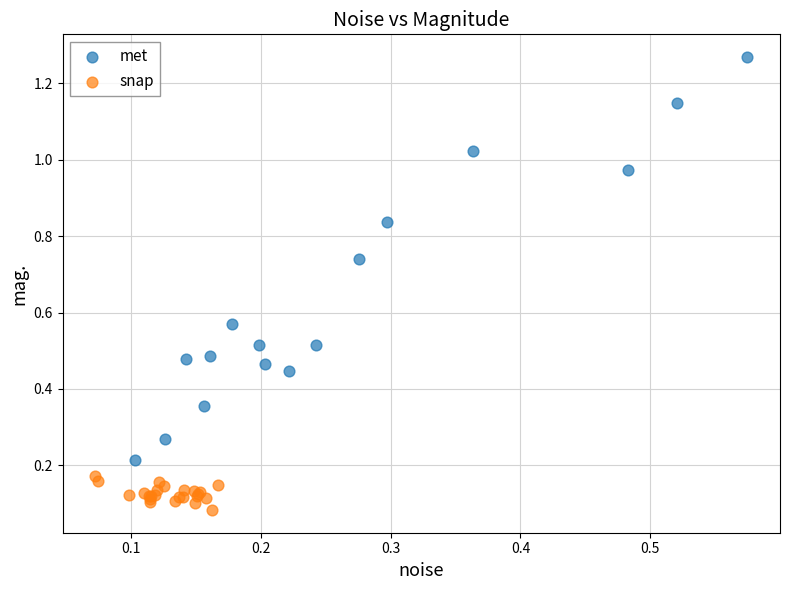

Which series has the widest spread of Y values?

met